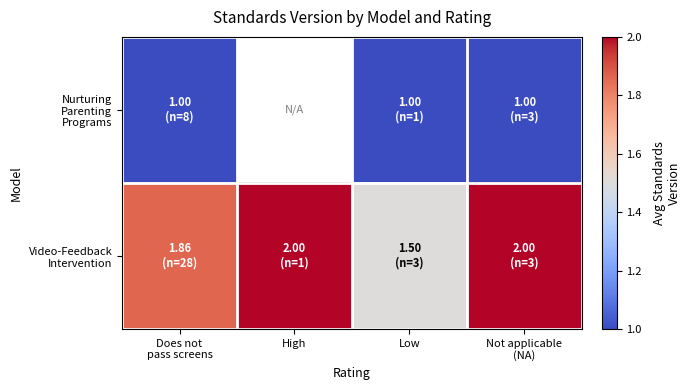

Which category has the lowest value in the Video-Feedback Intervention series?

Low